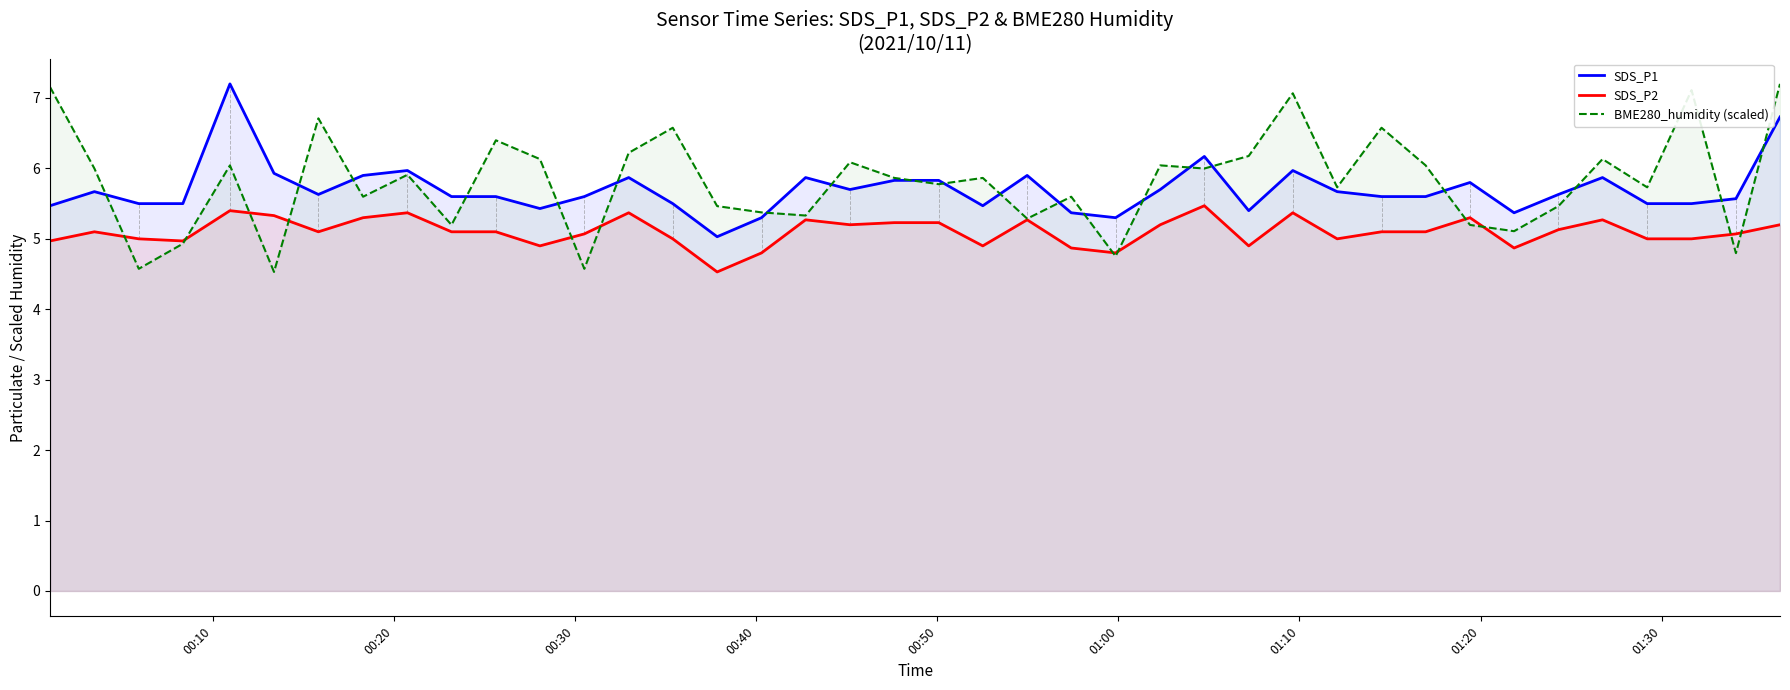

Which series has the widest spread of values?

BME280_humidity (scaled)